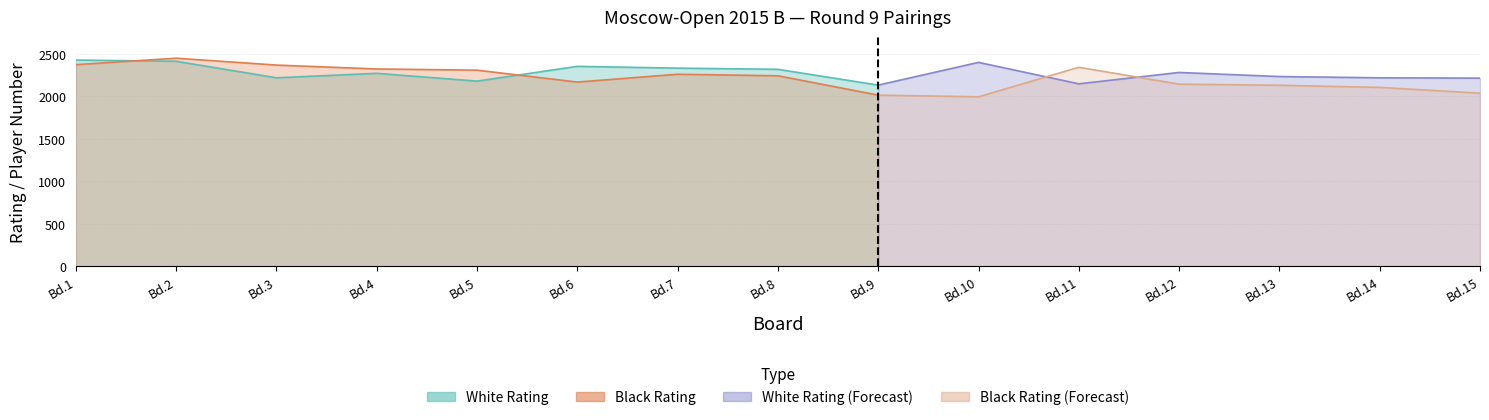

What is the average value of the Black Rating series?

2219